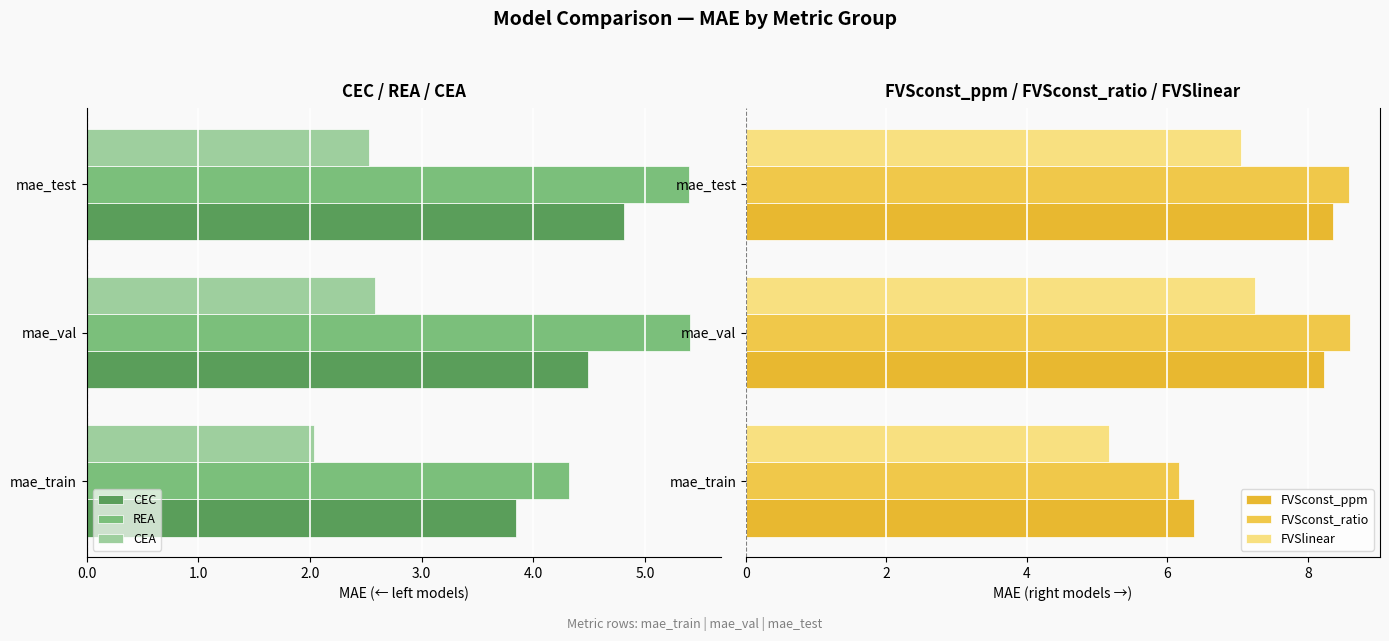

How many data points in FVSconst_ppm are above 8?

2